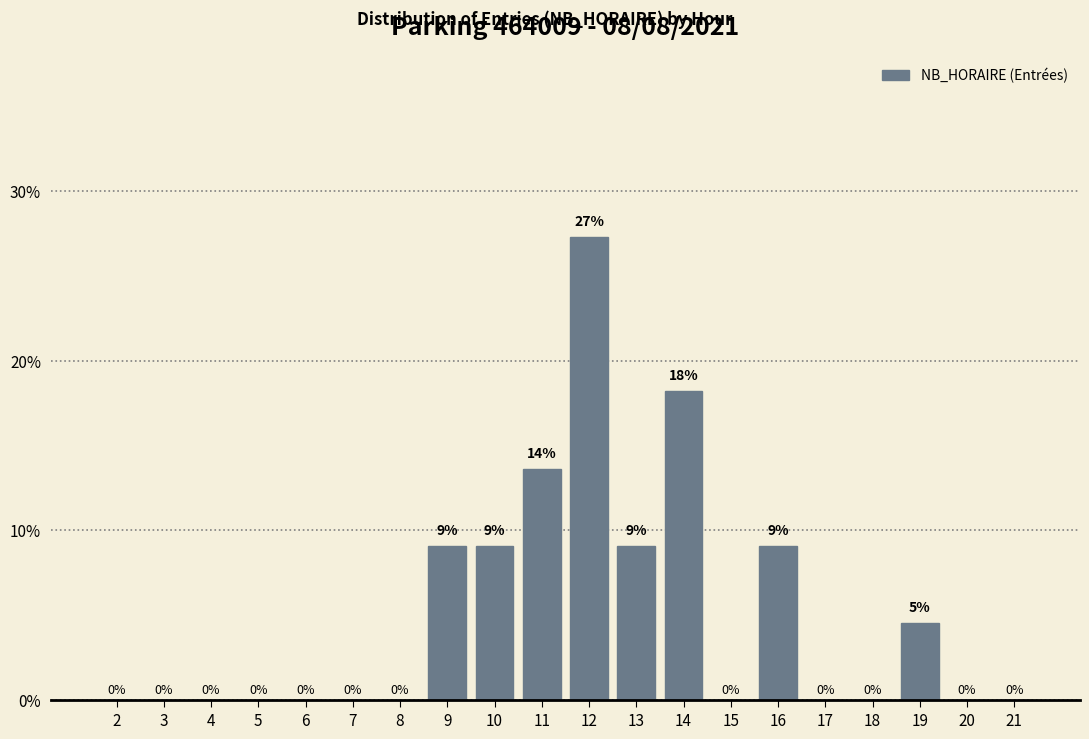

At which label is the value closest to 13?

11